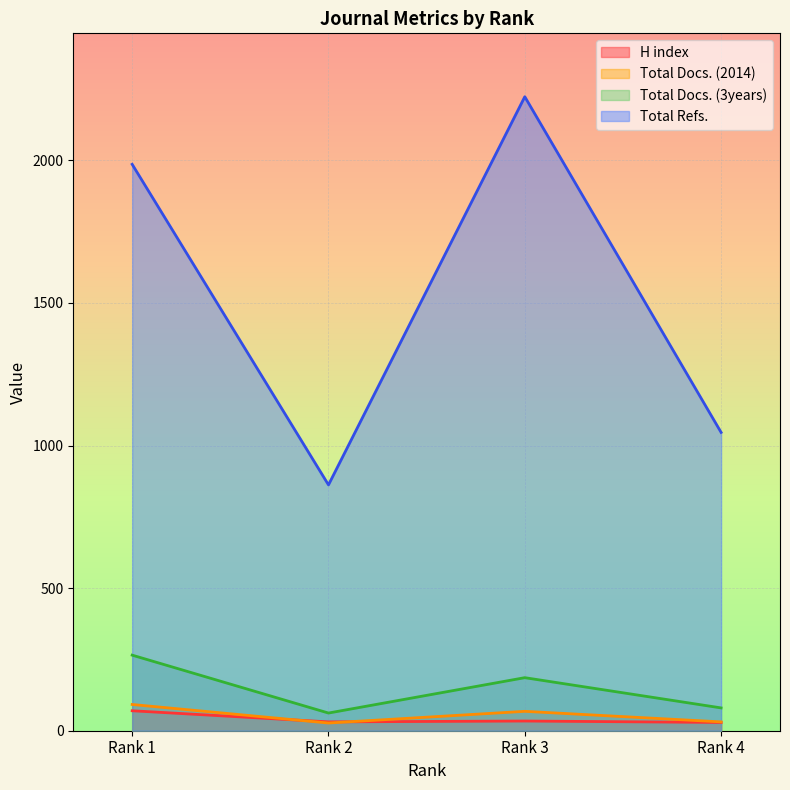

At which category is the sum across all series the highest?

Rank 3